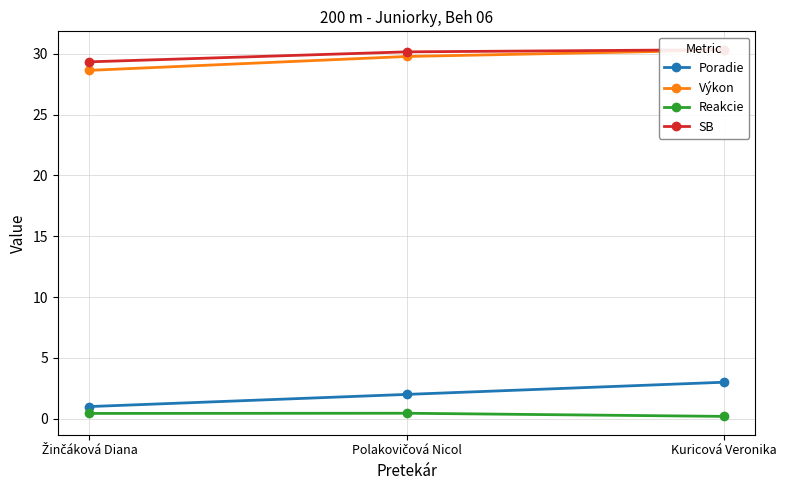

Reading left to right, what are all the values shown in this chart?

Poradie: Žinčáková Diana=1.0	Polakovičová Nicol=2.0	Kuricová Veronika=3.0
Výkon: Žinčáková Diana=28.6	Polakovičová Nicol=29.8	Kuricová Veronika=30.3
Reakcie: Žinčáková Diana=0.4	Polakovičová Nicol=0.5	Kuricová Veronika=0.2
SB: Žinčáková Diana=29.3	Polakovičová Nicol=30.2	Kuricová Veronika=30.3